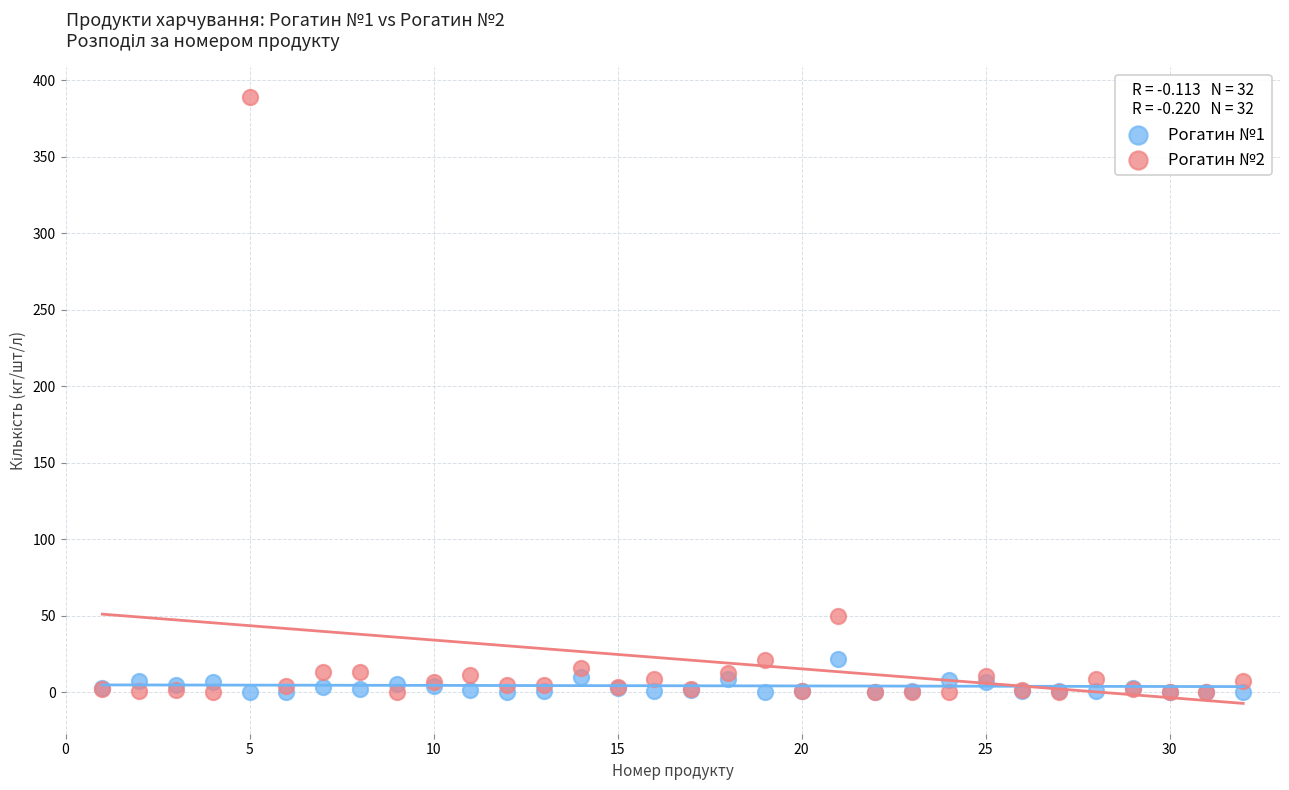

What are all the series names shown in the legend?

Рогатин №1, Рогатин №2